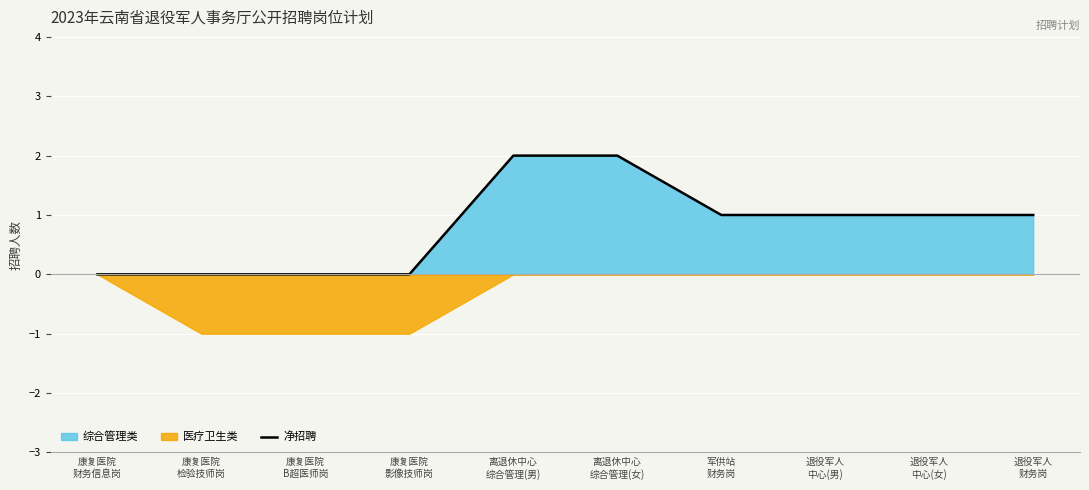

What position from the right is 离退休中心
综合管理(男)?

6